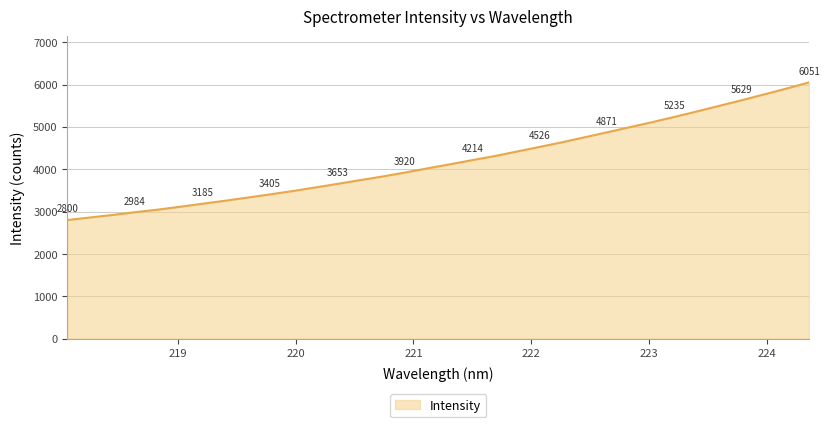

What is the maximum value shown in the chart?

6050.6